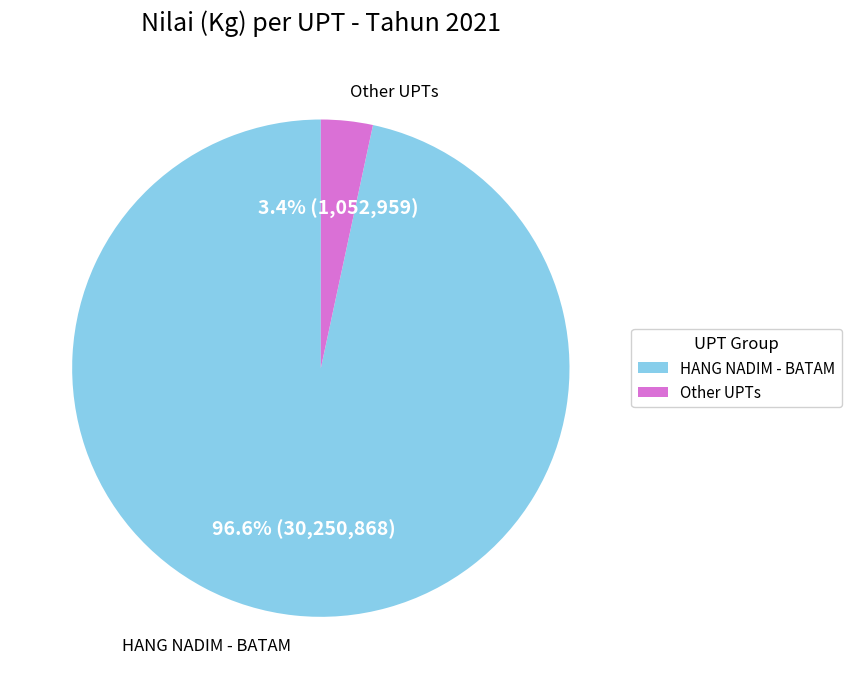

Which category accounts for the majority?

HANG NADIM - BATAM